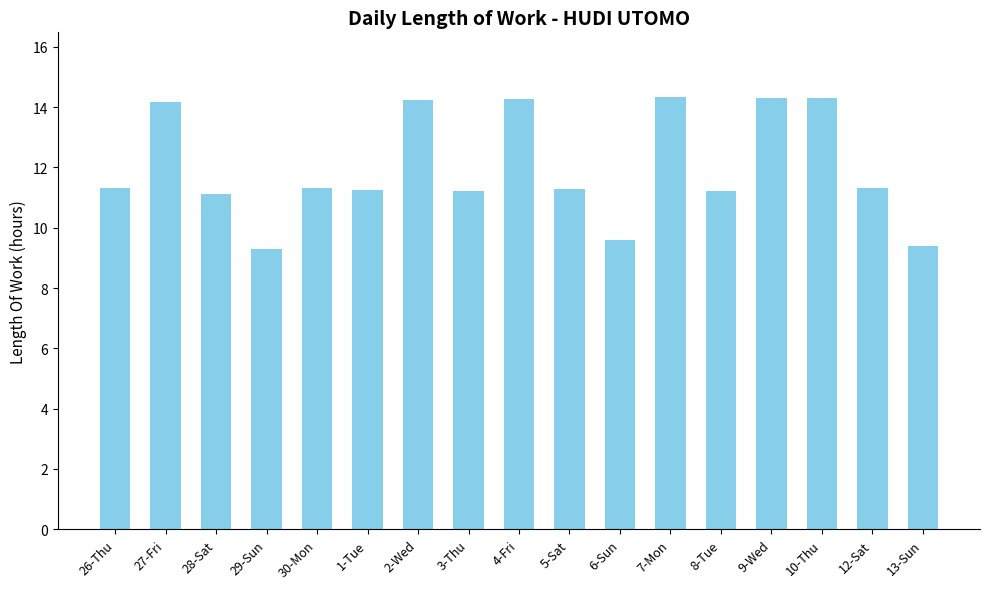

Count the number of values greater than 11.

14